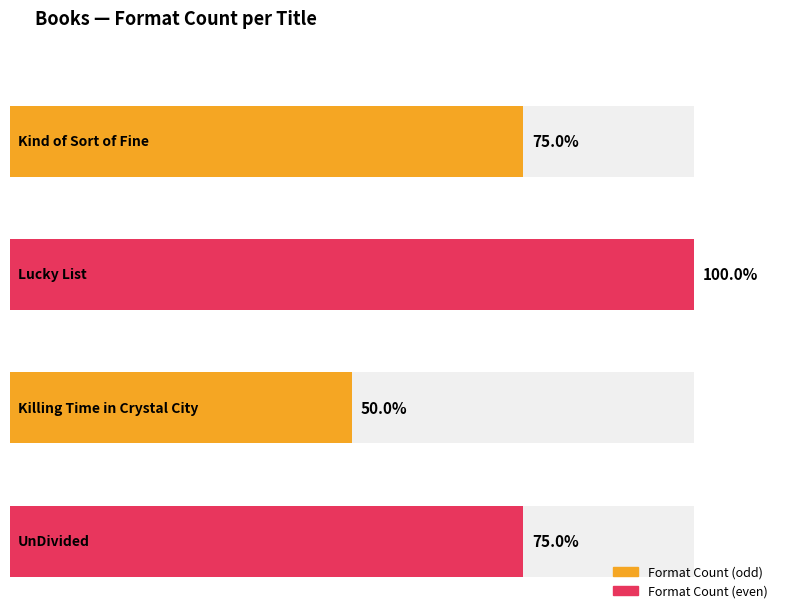

Count the values in the range 3 to 4.

3